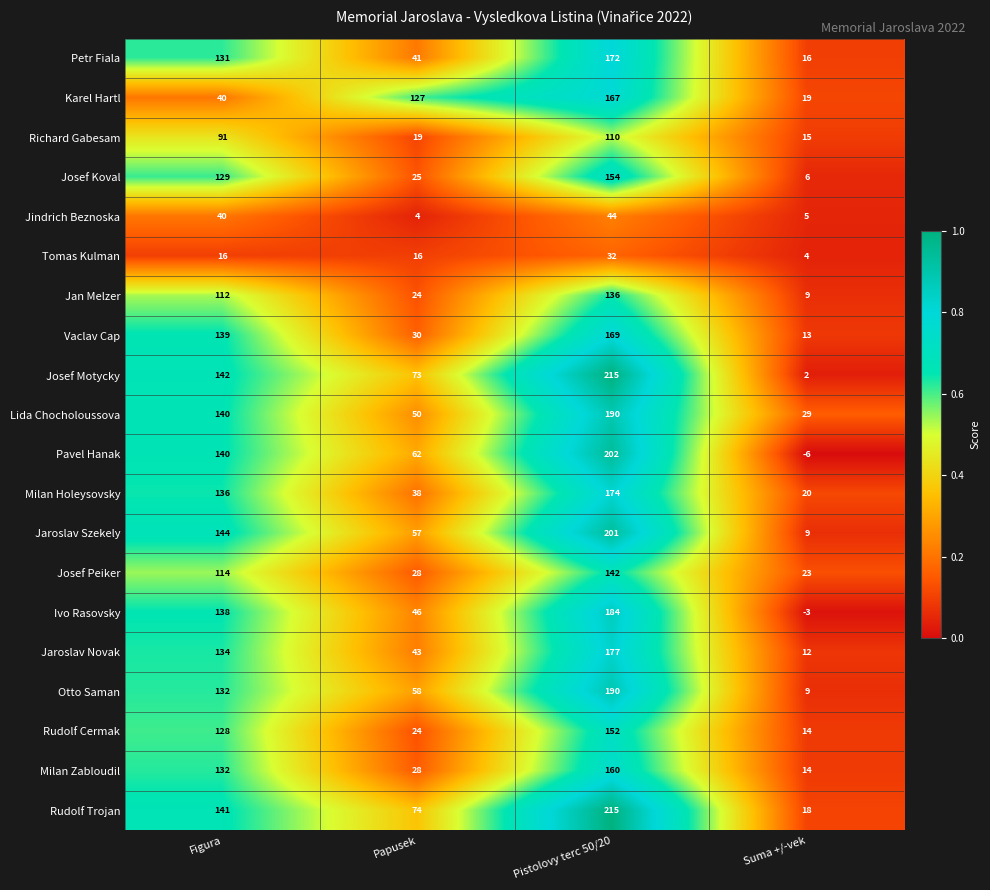

What is the difference between the maximum and second lowest values in the Jan Melzer series?

112